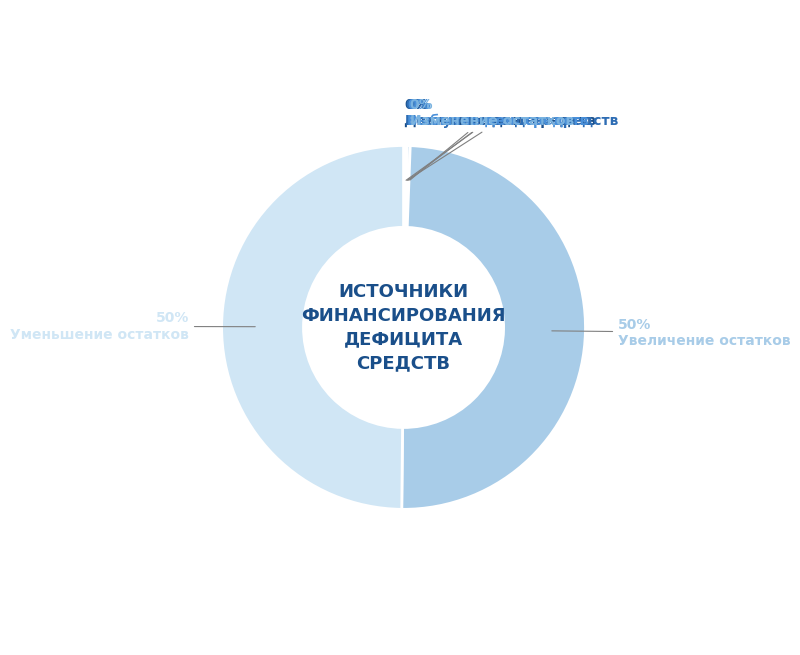

To the nearest percent, what is the difference between the largest and smallest slice percentages?

50%